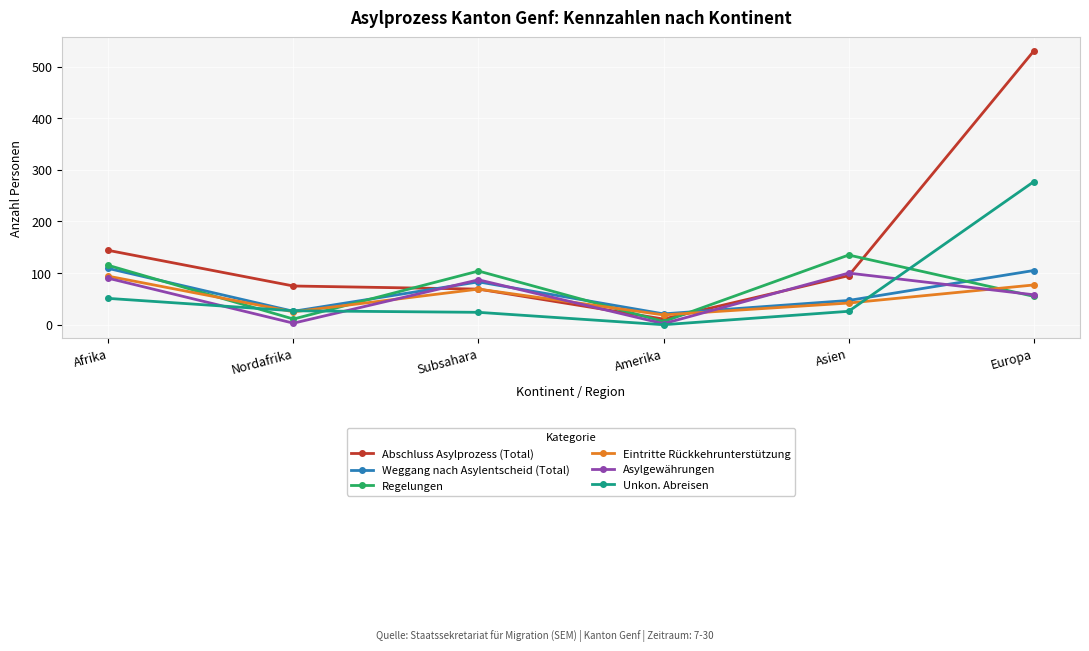

At which category is the sum across all series the highest?

Europa